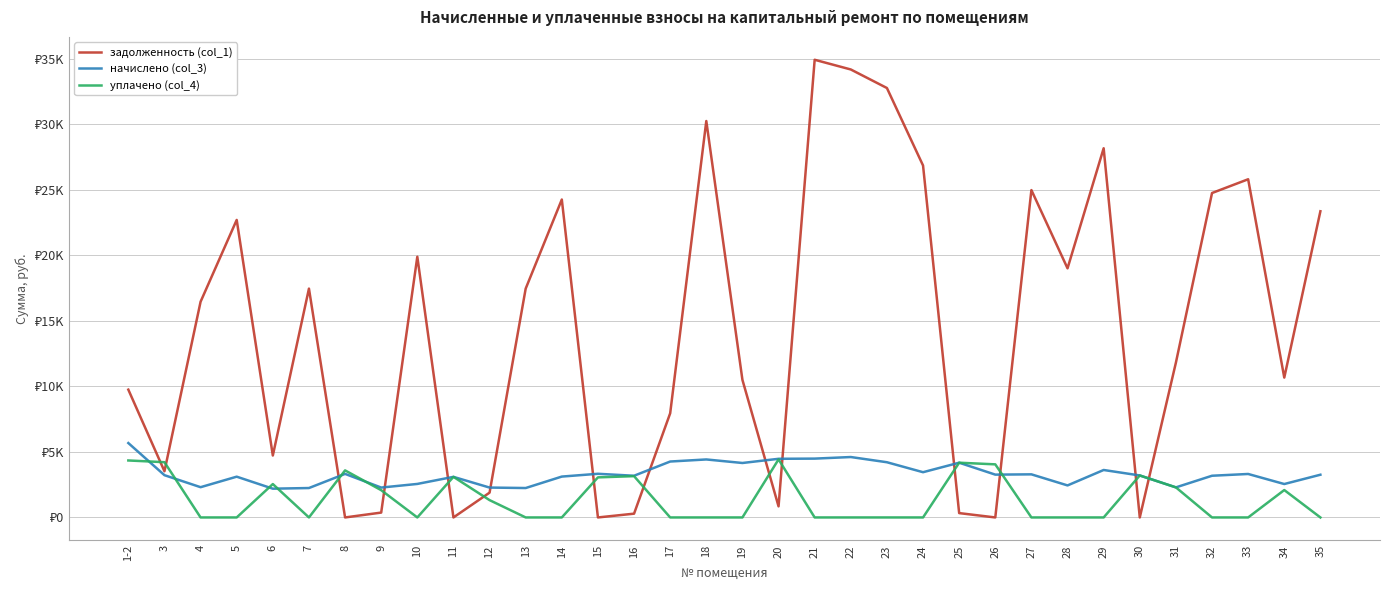

What is the difference between the second highest and second lowest values in the уплачено (col_4) series?

4348.3